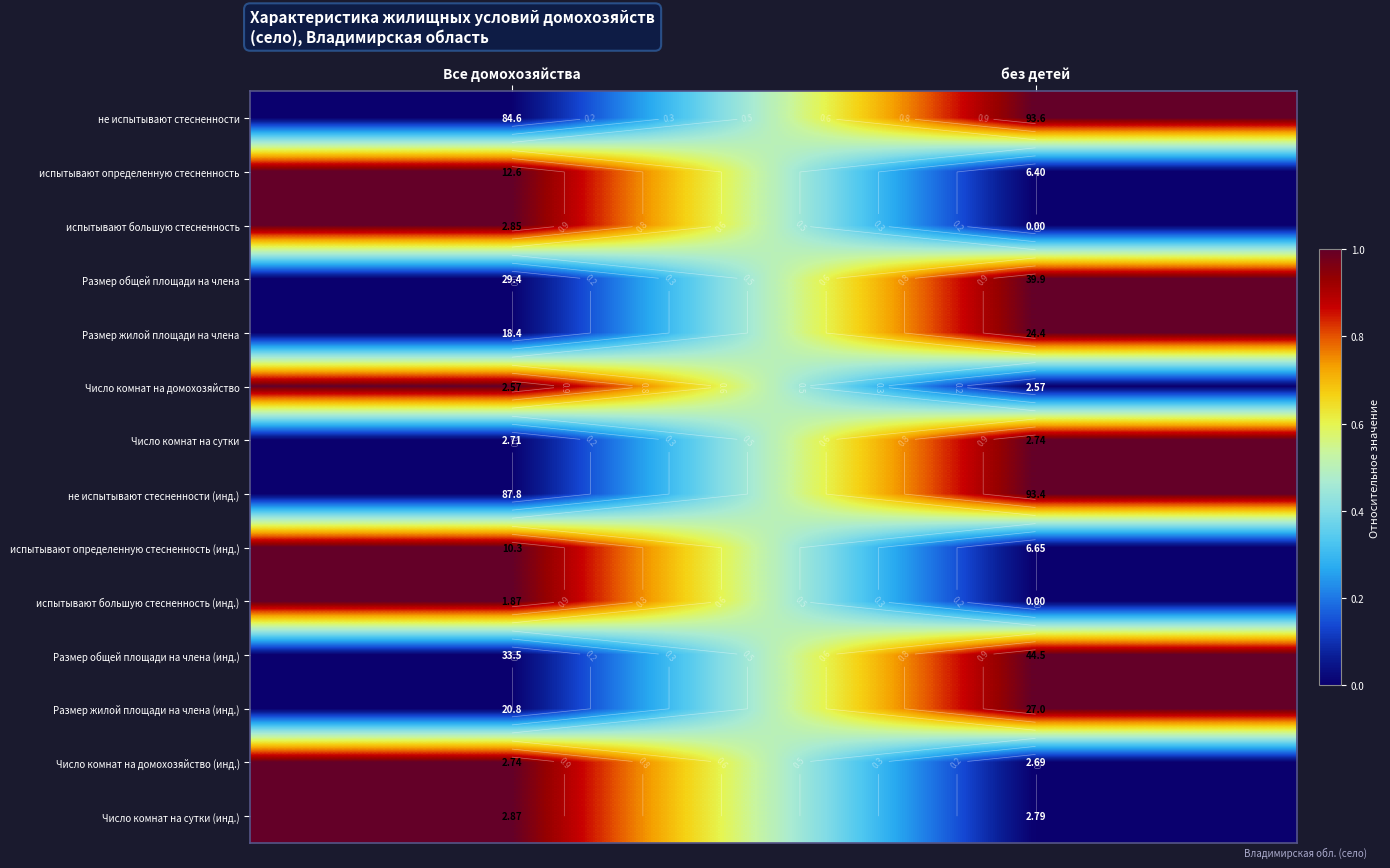

At how many categories does at least one series exceed 0?

2